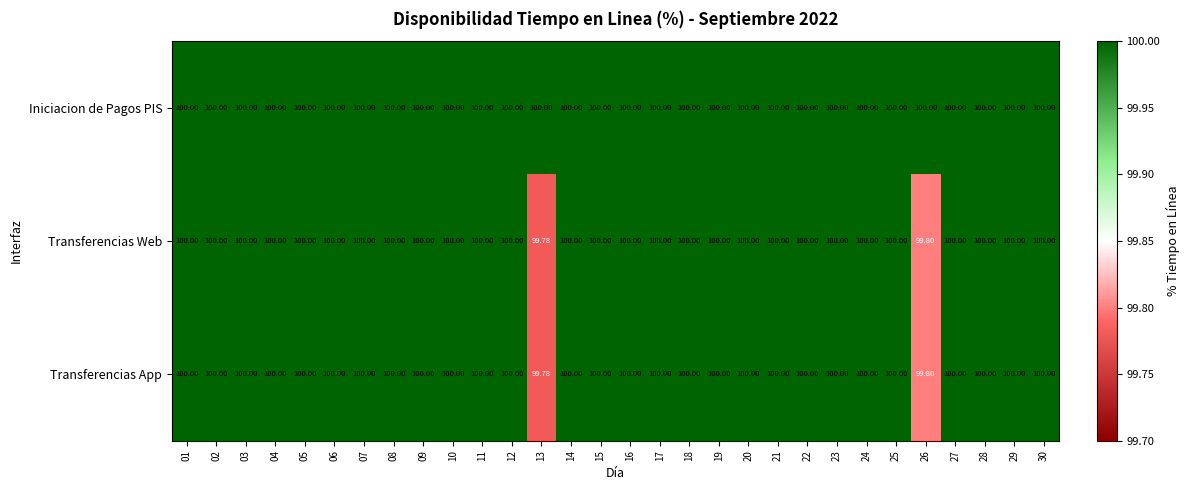

Which series has the largest total across all categories?

Iniciacion de Pagos PIS